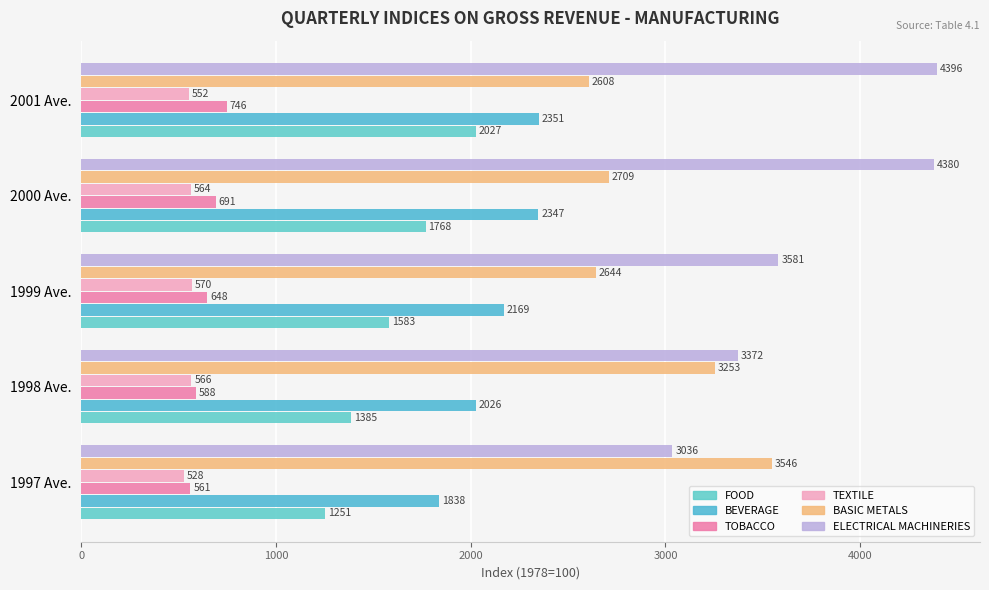

How many categories are shown in the chart?

5